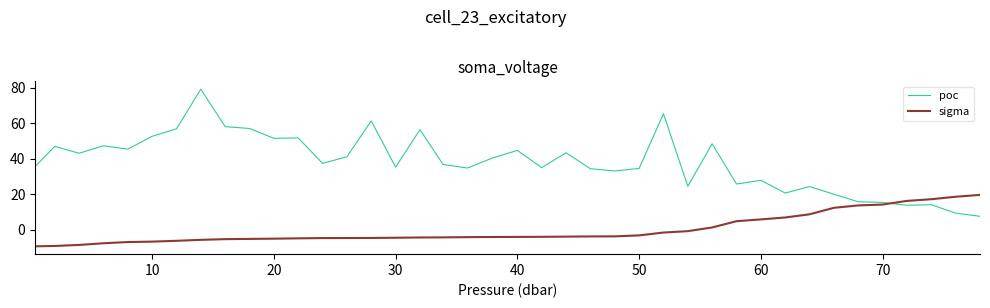

Which series has the widest spread of values?

poc